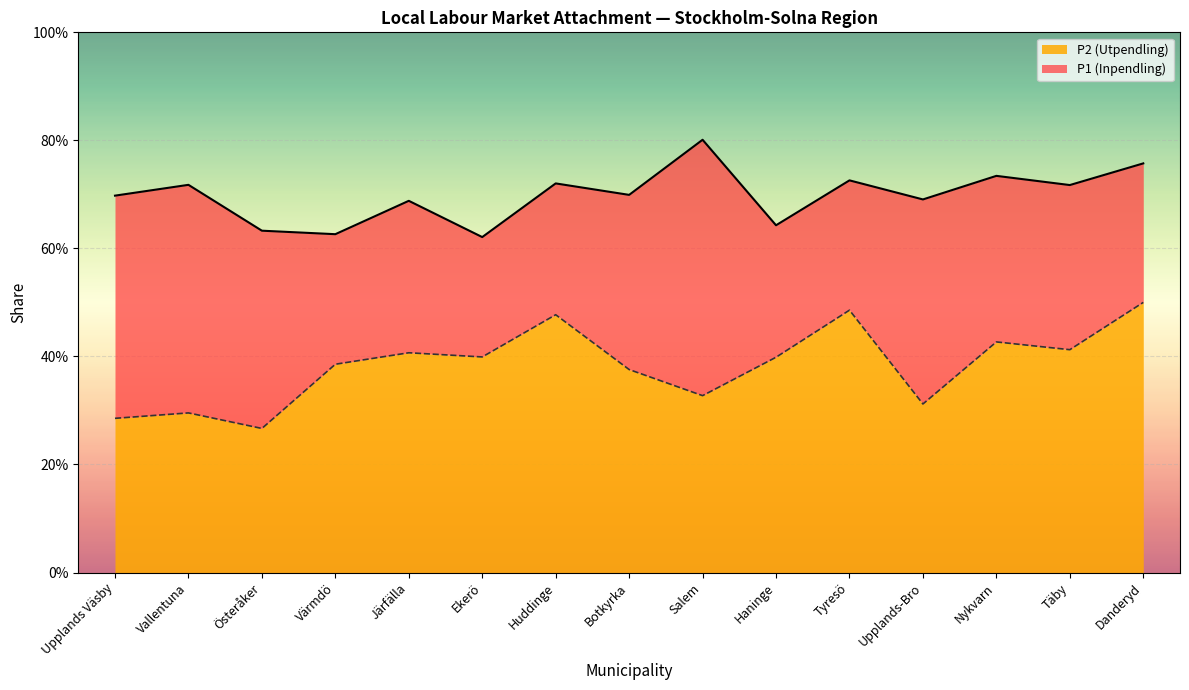

What is the value of the P2 (Utpendling) point at the 15th from the left?

0.5